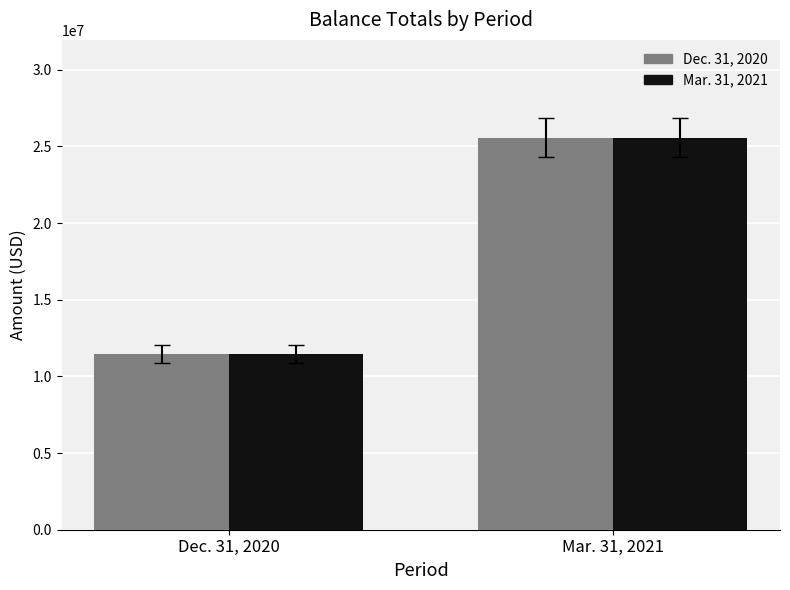

At which category is the sum across all series the highest?

Mar. 31, 2021